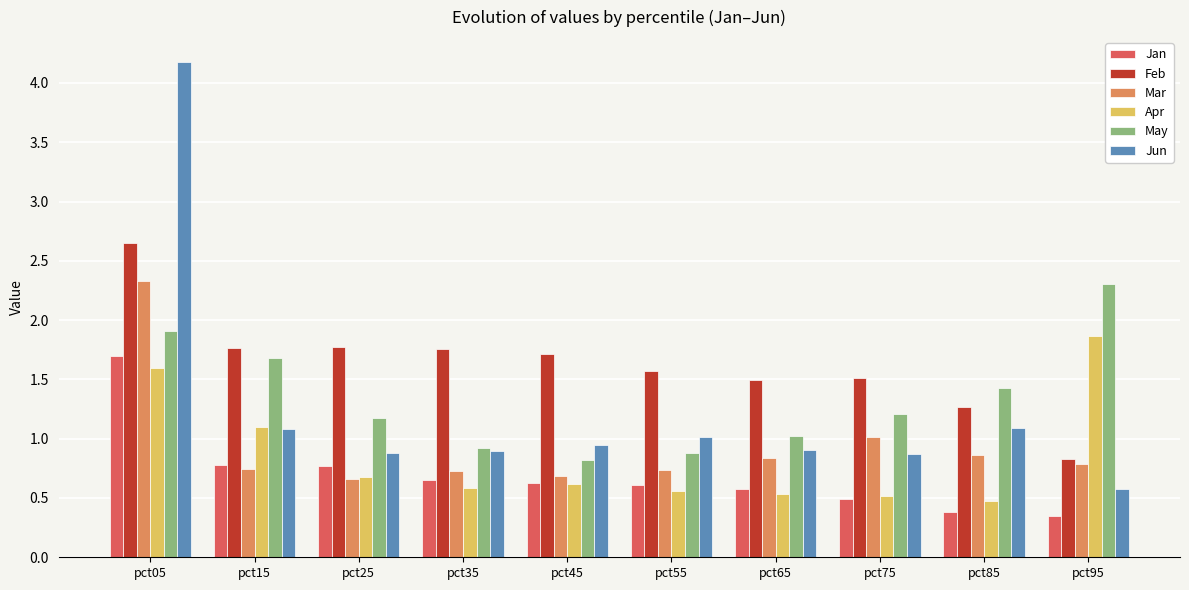

What is the highest value of the Jun series?

4.2